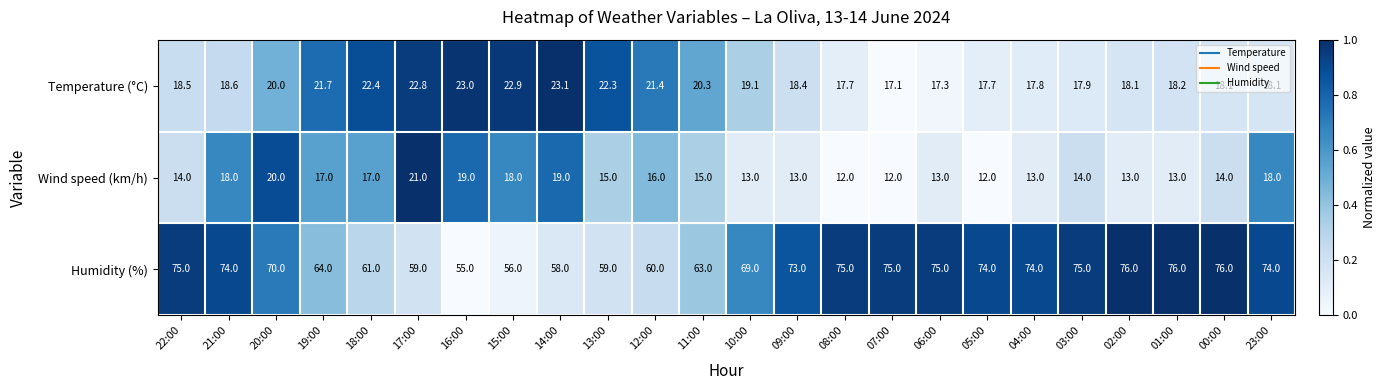

What is the lowest value of the Humidity (%) series?

55.0